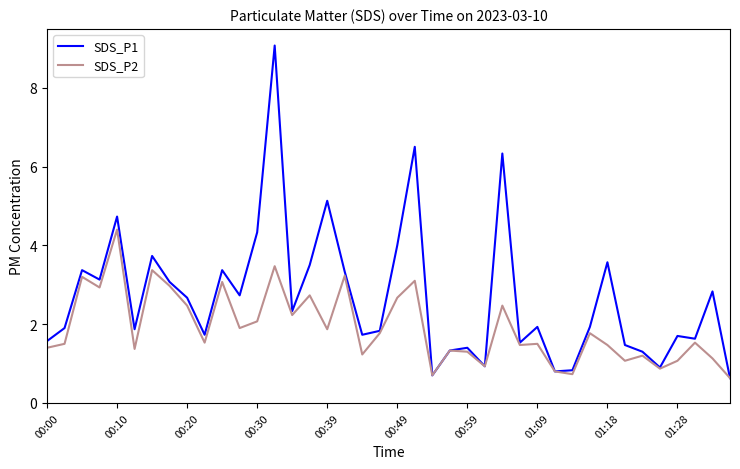

What is the difference between the second highest and second lowest values in the SDS_P2 series?

2.8